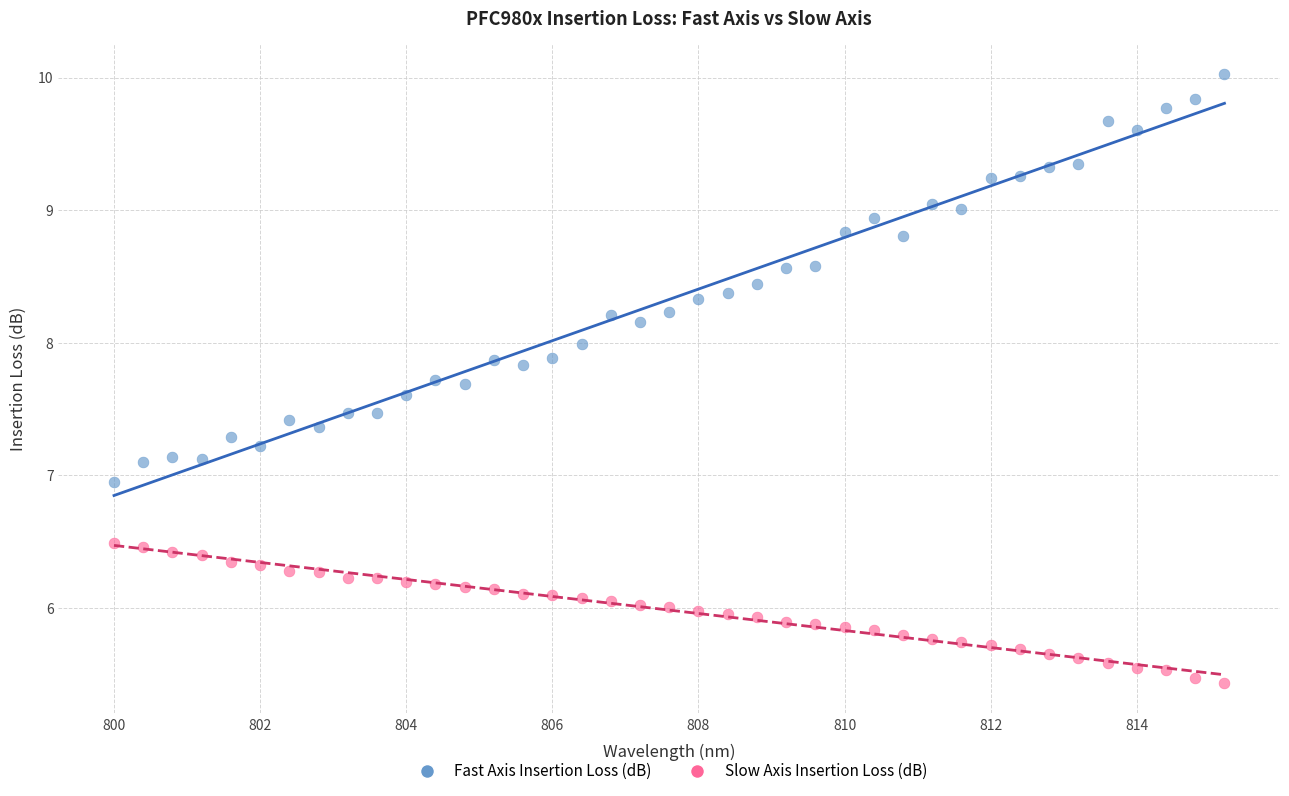

Which series reaches the minimum Y coordinate?

Slow Axis Insertion Loss (dB)